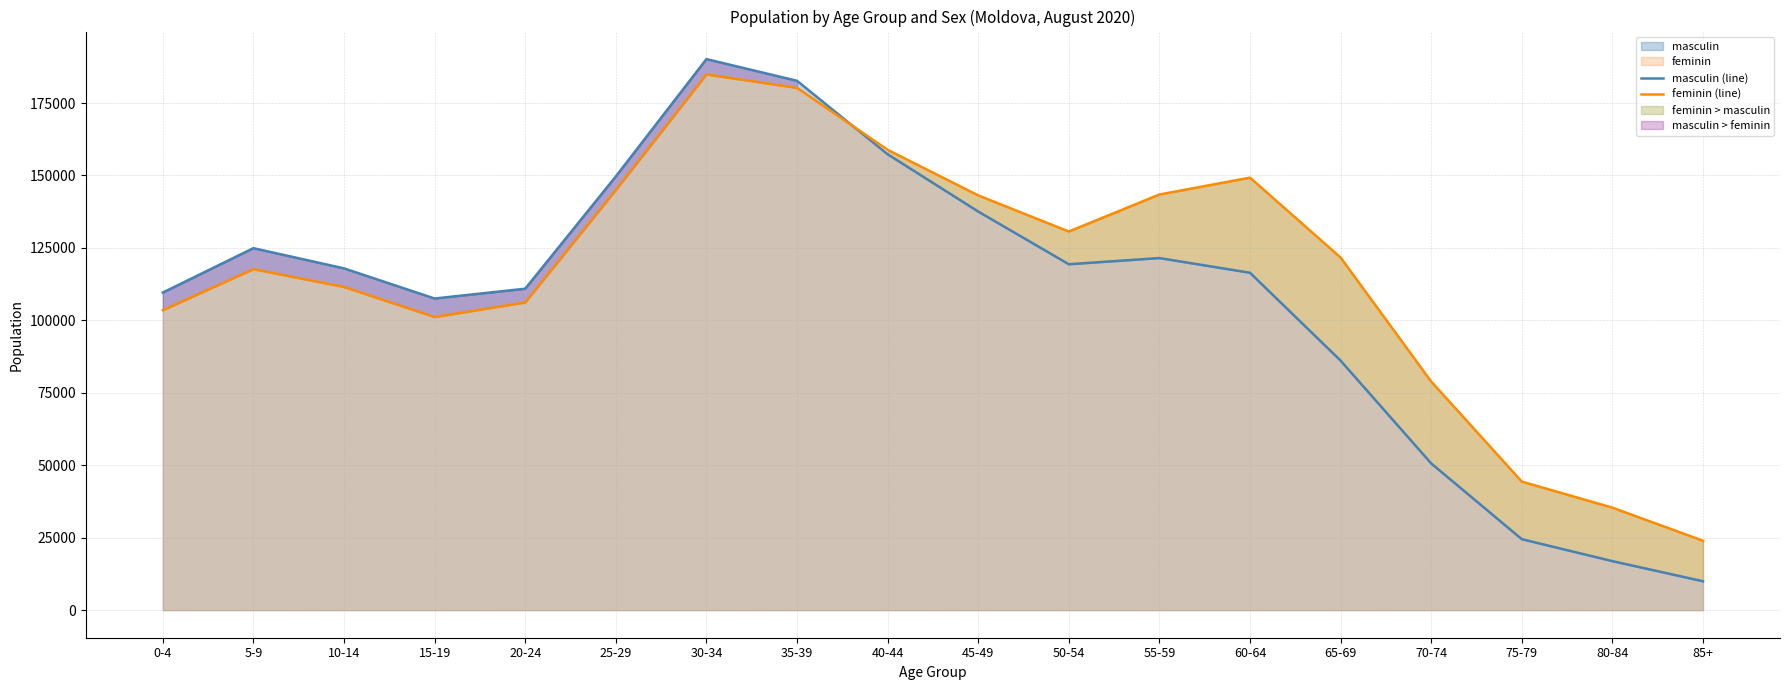

What is the difference between the highest and lowest values at 50-54?

11296